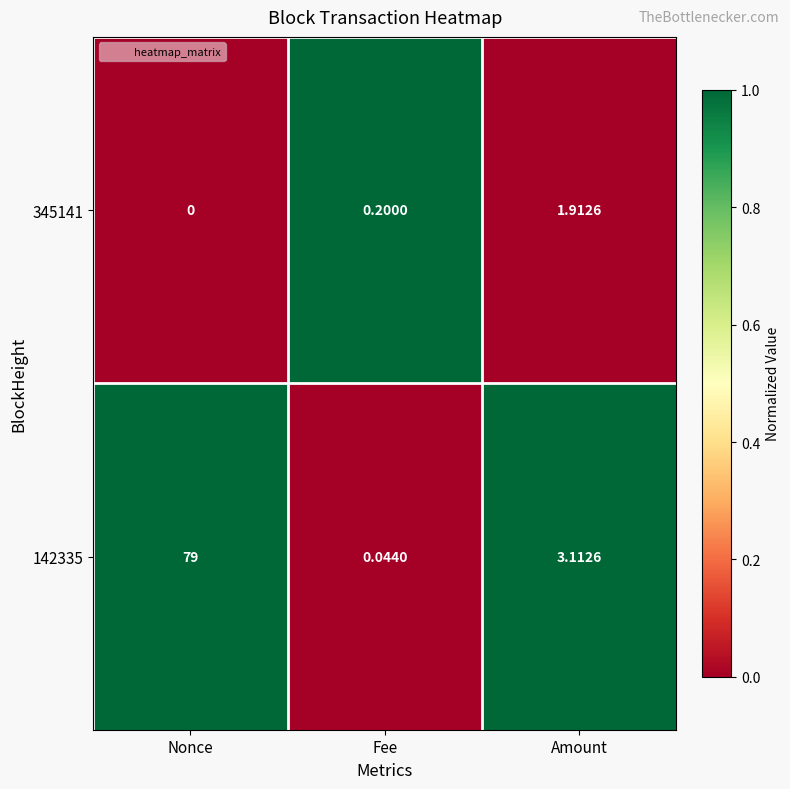

Where is 142335 nearest to the value 39?

Amount